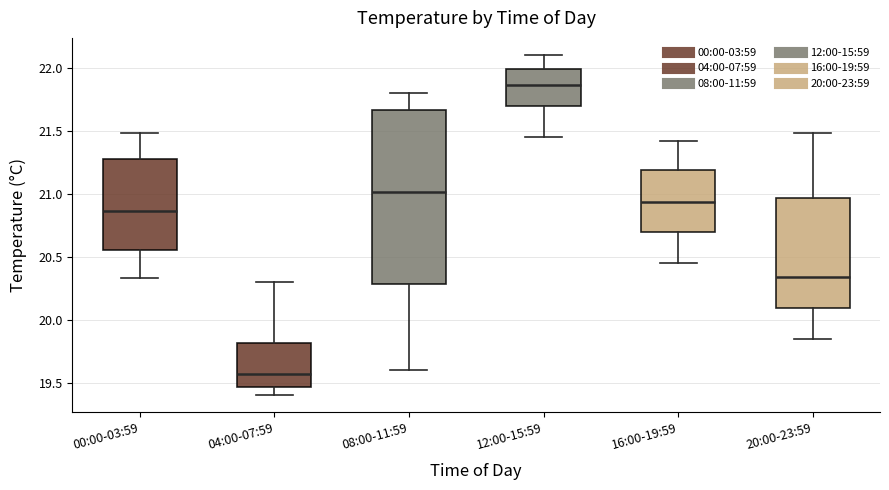

Reading left to right, transcribe this box plot: for each box, give where its median line is, the range the box spans, and where its two whiskers end, as read against the y-axis. The values are not printed on the chart, so give them approximately, as read against the axis.

00:00-03:59: median 20.85, box 20.55 to 21.30, whiskers 20.35 to 21.50
04:00-07:59: median 19.55, box 19.45 to 19.80, whiskers 19.40 to 20.30
08:00-11:59: median 21.00, box 20.30 to 21.65, whiskers 19.60 to 21.80
12:00-15:59: median 21.85, box 21.70 to 22.00, whiskers 21.45 to 22.10
16:00-19:59: median 20.95, box 20.70 to 21.20, whiskers 20.45 to 21.40
20:00-23:59: median 20.35, box 20.10 to 20.95, whiskers 19.85 to 21.50